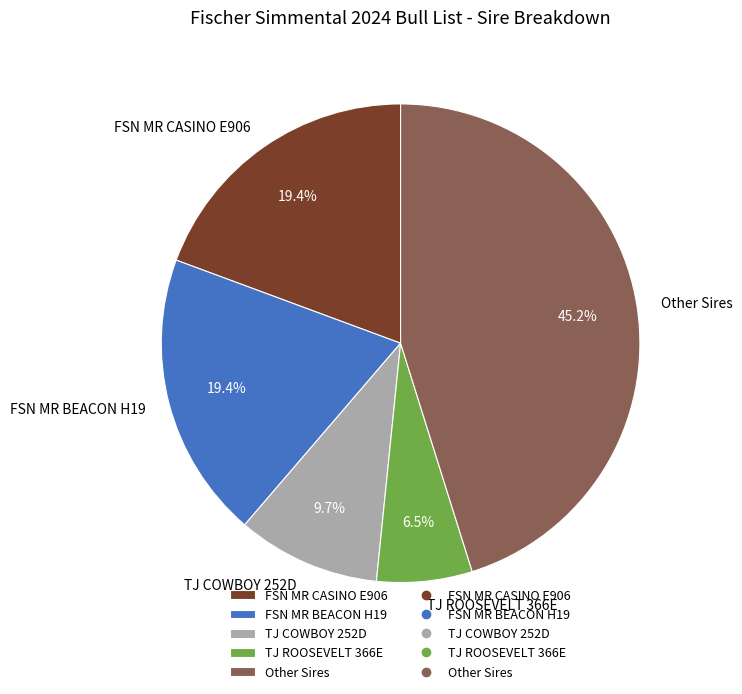

How many segments does this pie chart have?

5